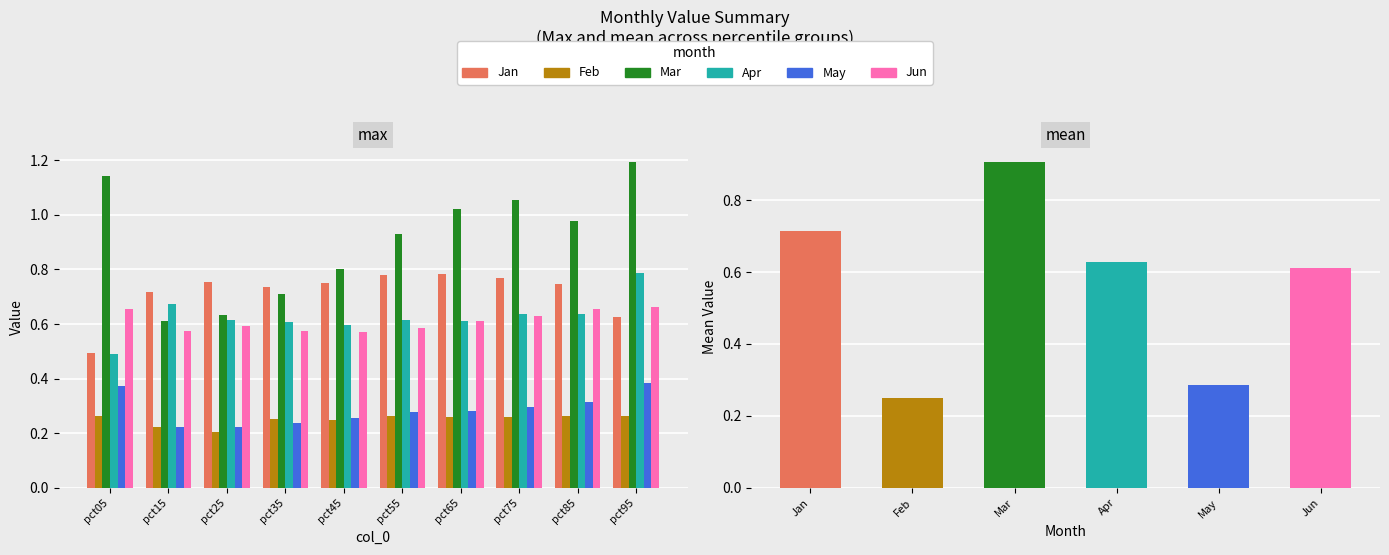

What is the difference between the maximum and minimum values in the May series?

0.2